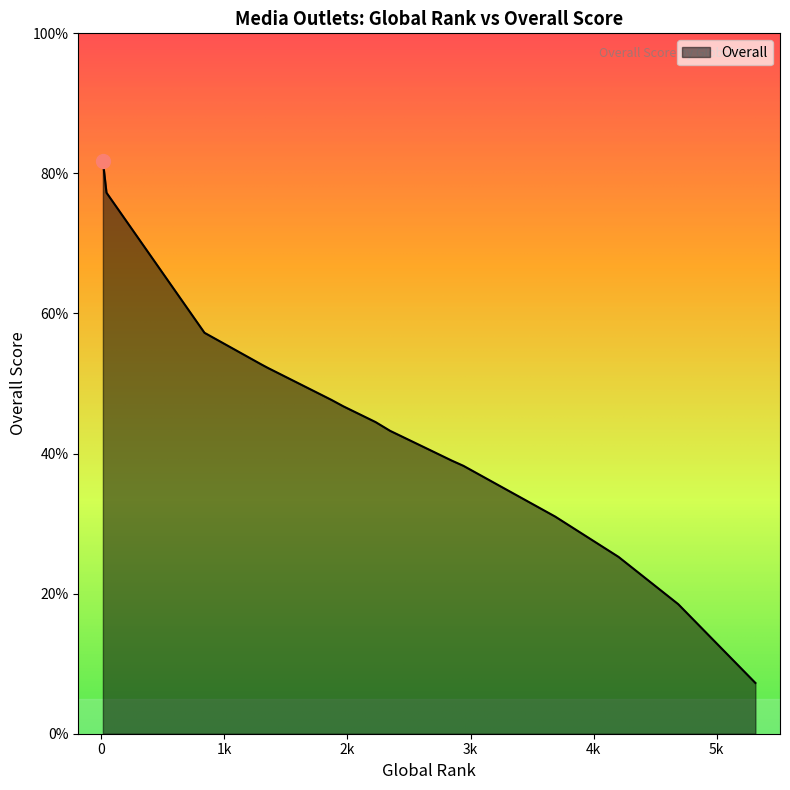

What is the greatest value displayed?

81.8